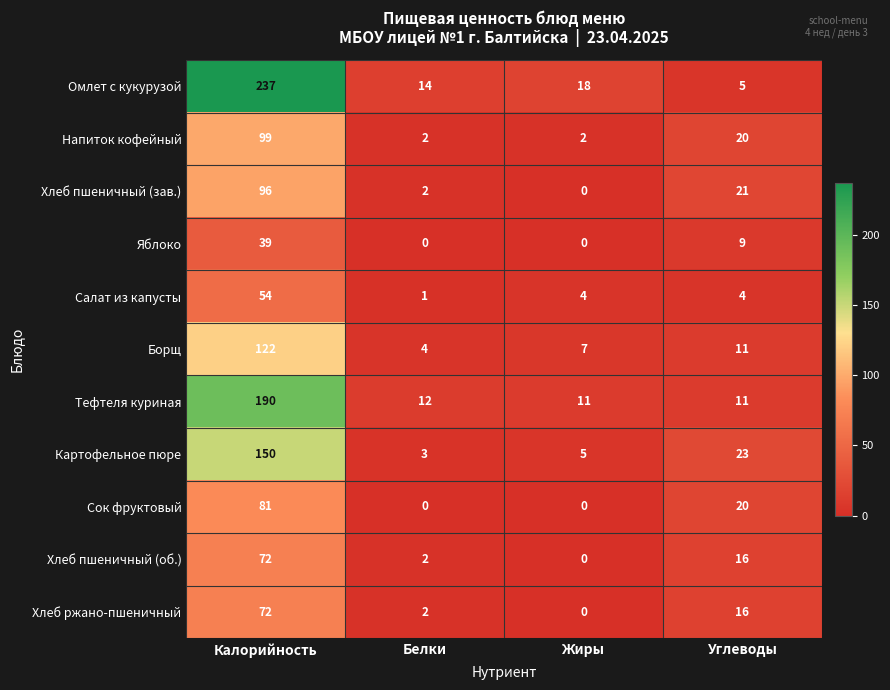

Is the value of Омлет с кукурузой at Белки greater than the value of Сок фруктовый at Жиры?

Yes